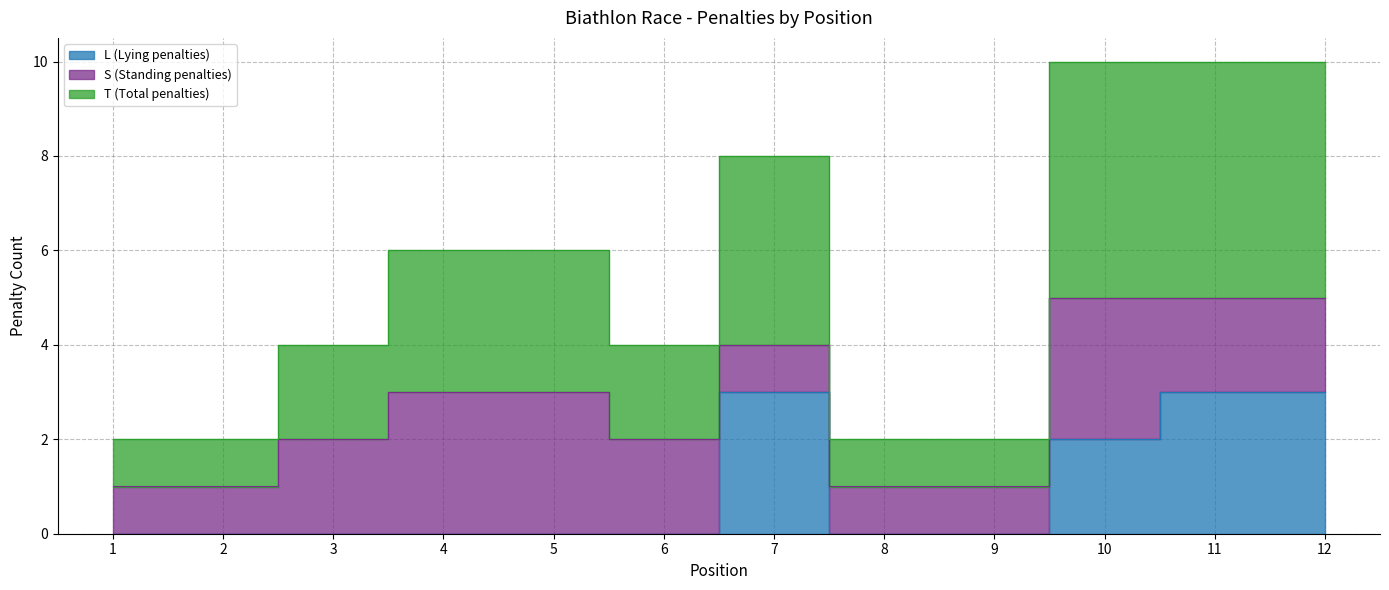

What is the difference between the T (Total penalties) values at 11 and 8?

4